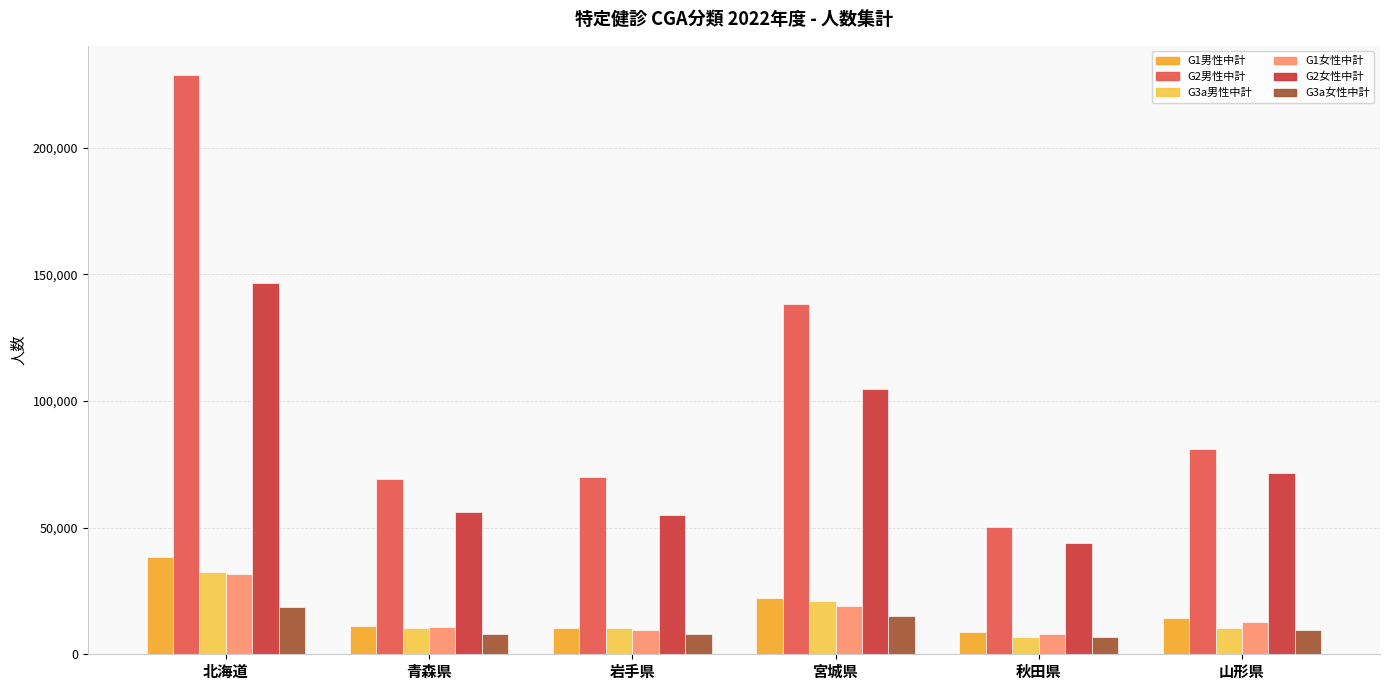

What is the difference between the highest and lowest values at 秋田県?

43780